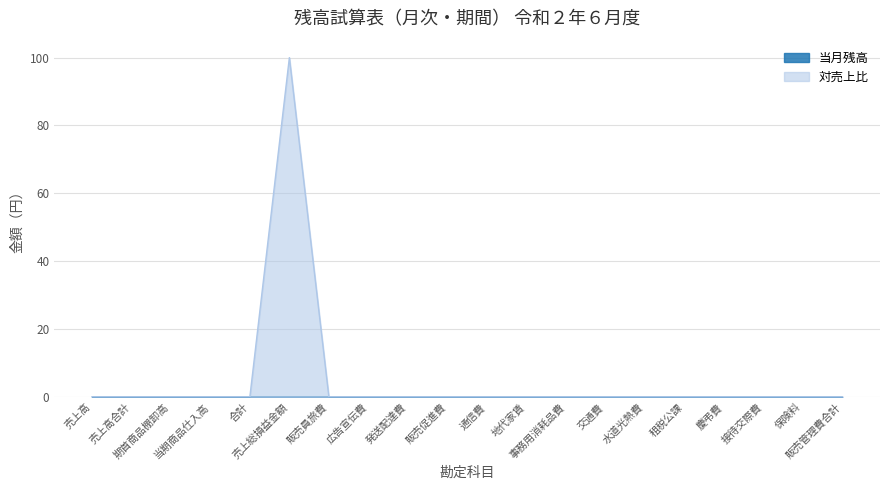

Reading left to right, transcribe all the data shown in this chart.

売上高=0	売上高合計=0	期首商品棚卸高=0	当期商品仕入高=0	合計=0	売上総損益金額=100	販売員旅費=0	広告宣伝費=0	発送配達費=0	販売促進費=0	通信費=0	地代家賃=0	事務用消耗品費=0	交通費=0	水道光熱費=0	租税公課=0	慶弔費=0	接待交際費=0	保険料=0	販売管理費合計=0